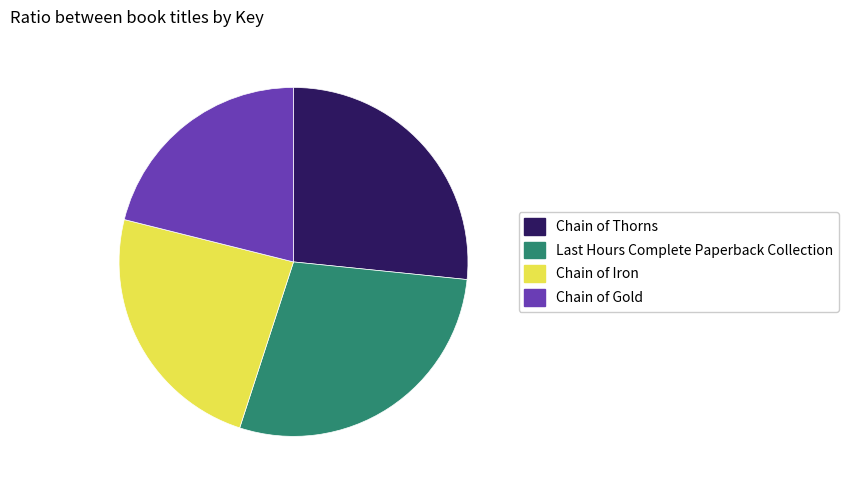

How many segments does this pie chart have?

4